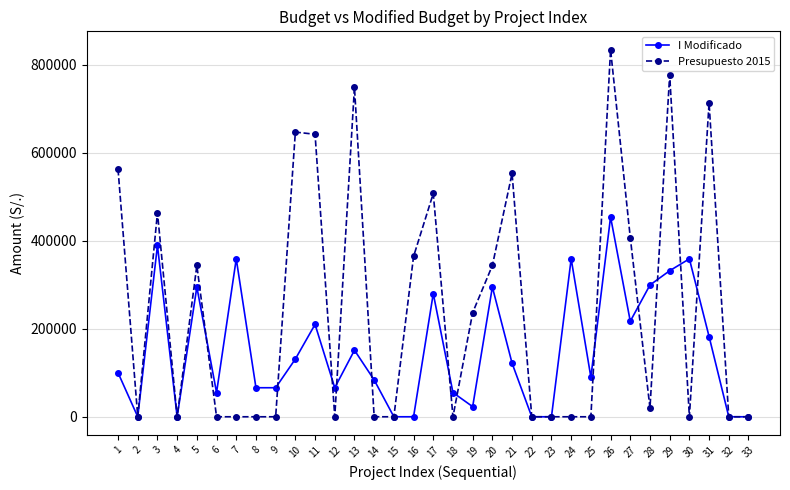

What is the value of the Presupuesto 2015 point at the 19th from the left?

236700.0